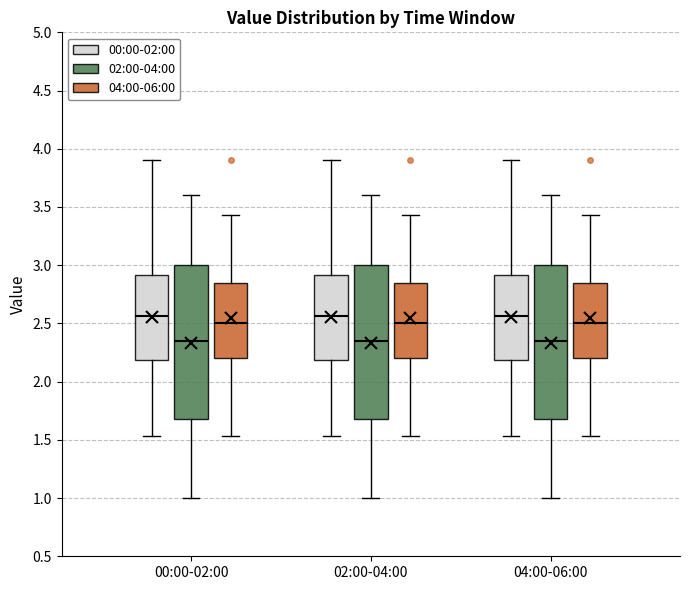

Reading left to right, read every box against the y-axis: the position of its median line, the range the box covers, and the ends of its whiskers. The values are not printed on the chart, so give them approximately, as read against the axis.

00:00-02:00 (00:00-02:00): median 2.55, box 2.20 to 2.90, whiskers 1.55 to 3.90
00:00-02:00 (02:00-04:00): median 2.35, box 1.70 to 3.00, whiskers 1.00 to 3.60
00:00-02:00 (04:00-06:00): median 2.50, box 2.20 to 2.85, whiskers 1.55 to 3.45
02:00-04:00 (00:00-02:00): median 2.55, box 2.20 to 2.90, whiskers 1.55 to 3.90
02:00-04:00 (02:00-04:00): median 2.35, box 1.70 to 3.00, whiskers 1.00 to 3.60
02:00-04:00 (04:00-06:00): median 2.50, box 2.20 to 2.85, whiskers 1.55 to 3.45
04:00-06:00 (00:00-02:00): median 2.55, box 2.20 to 2.90, whiskers 1.55 to 3.90
04:00-06:00 (02:00-04:00): median 2.35, box 1.70 to 3.00, whiskers 1.00 to 3.60
04:00-06:00 (04:00-06:00): median 2.50, box 2.20 to 2.85, whiskers 1.55 to 3.45